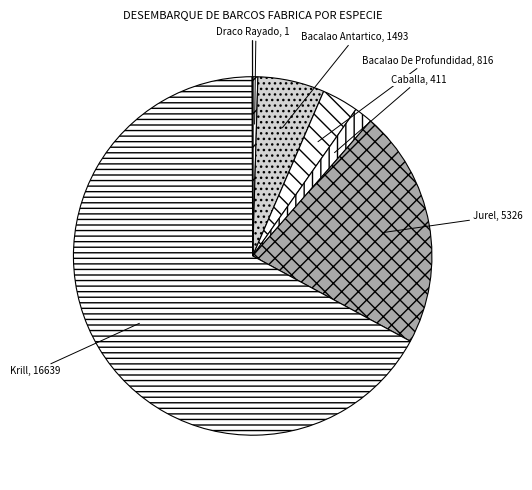

Approximately how many times larger is the value at Caballa compared to Alfonsino?

3.6